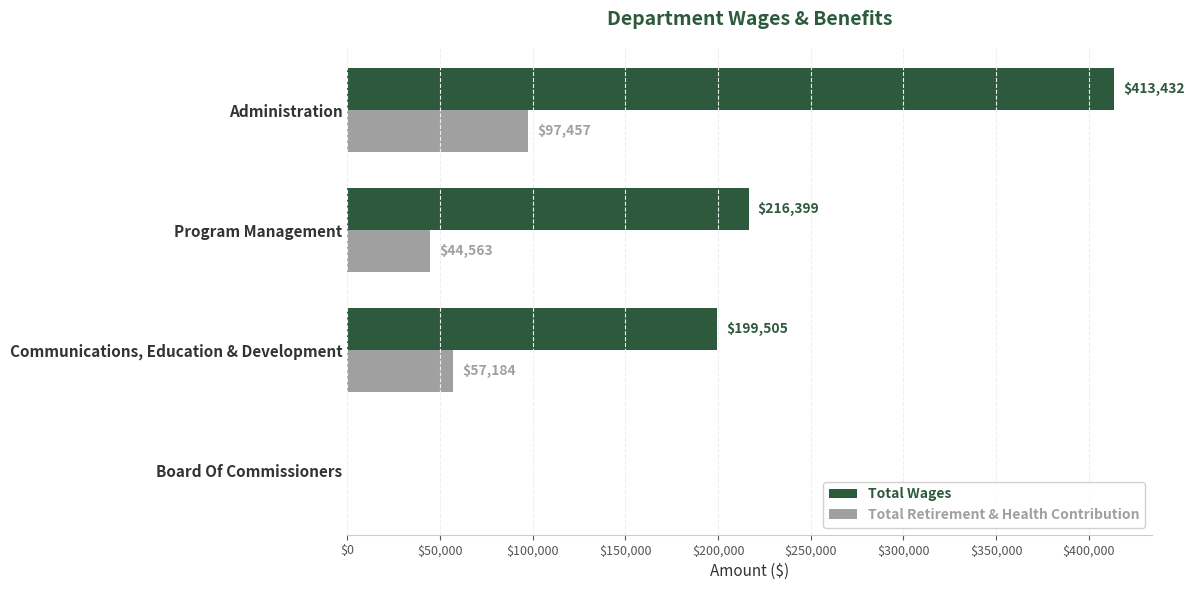

What is the sum of the Total Wages values at Administration and Program Management?

629831